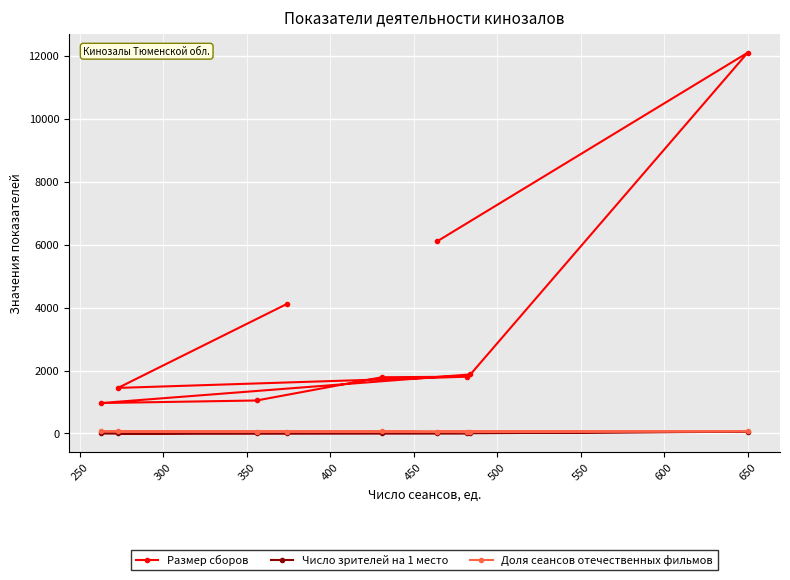

What is the sum of all Доля сеансов отечественных фильмов values?

553.3